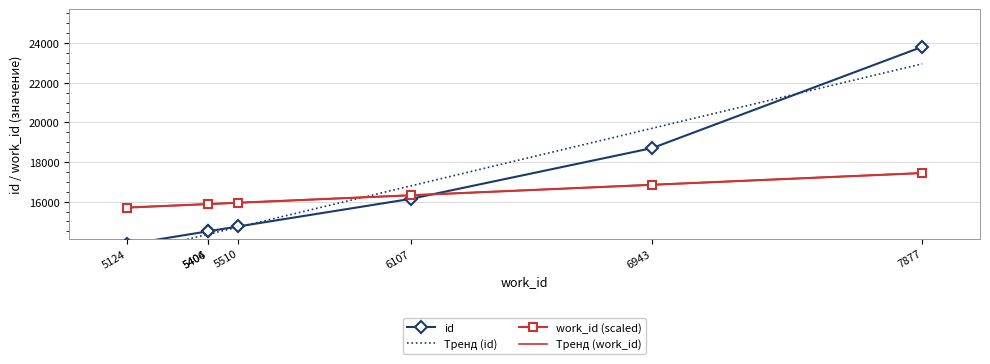

At which label does work_id reach its minimum?

5124